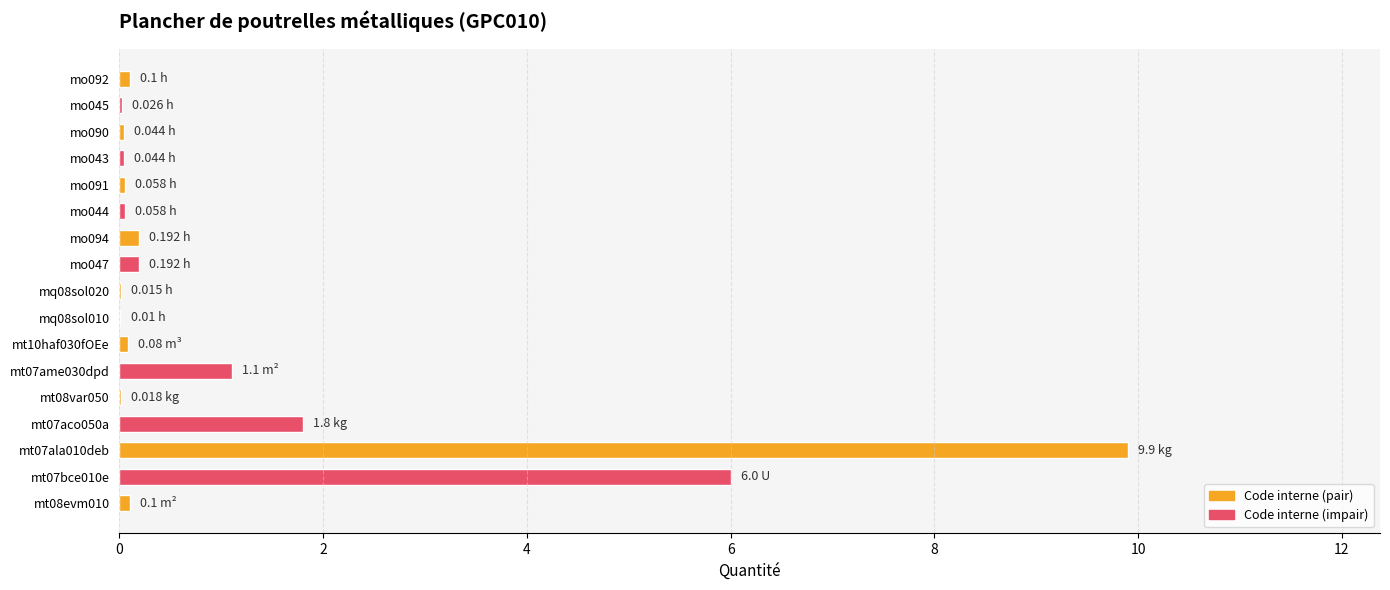

What is the sum of all values?

19.7